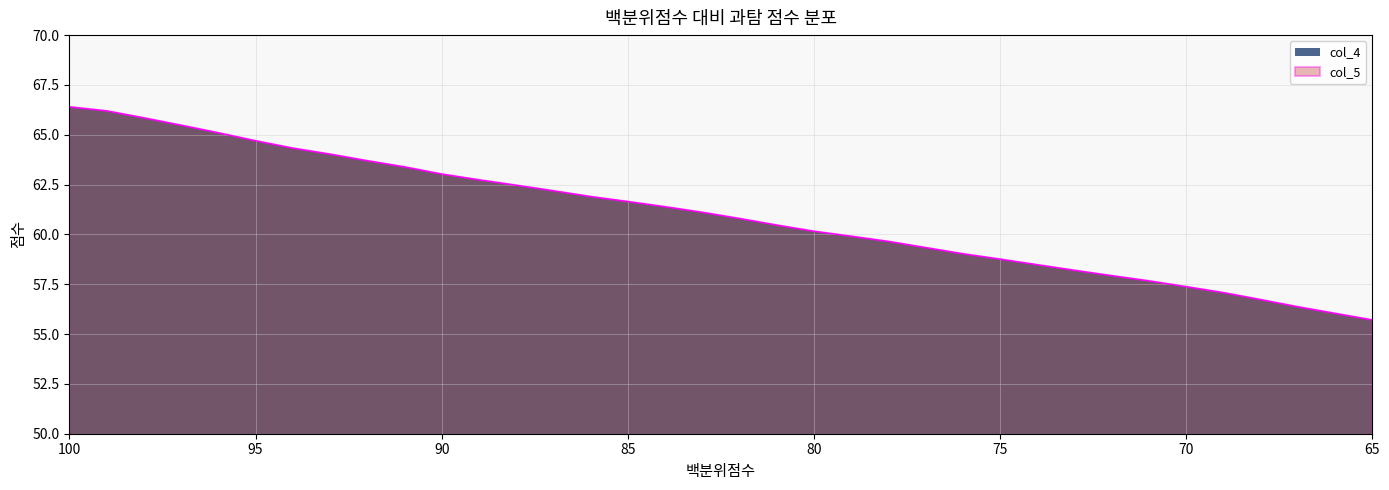

Reading left to right, list all the values displayed in this chart.

66.4	66.2	65.8	65.5	65.1	64.7	64.3	64.0	63.7	63.4	63.0	62.7	62.5	62.2	61.9	61.6	61.4	61.1	60.8	60.5	60.2	59.9	59.6	59.3	59.0	58.8	58.5	58.2	57.9	57.7	57.4	57.1	56.7	56.4	56.0	55.7